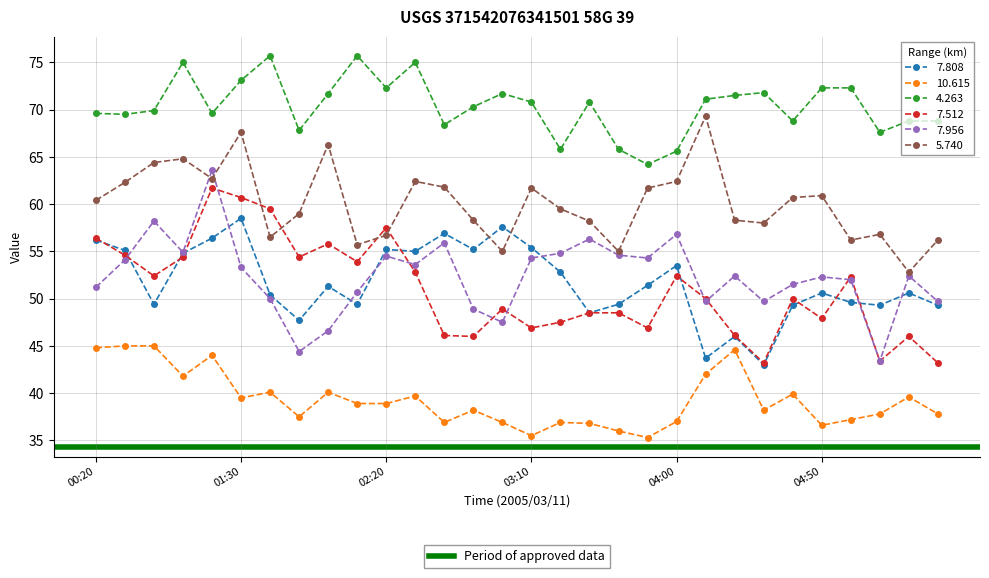

What is the maximum value shown in the chart?

75.7